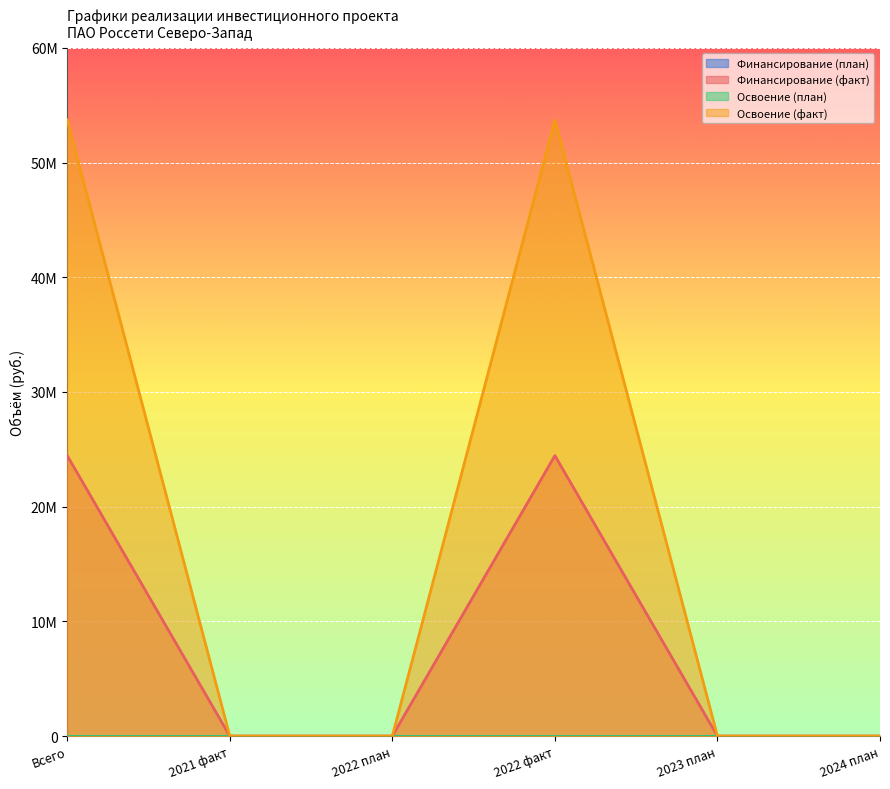

What is the difference between the second highest and second lowest values in the Финансирование (план) series?

4